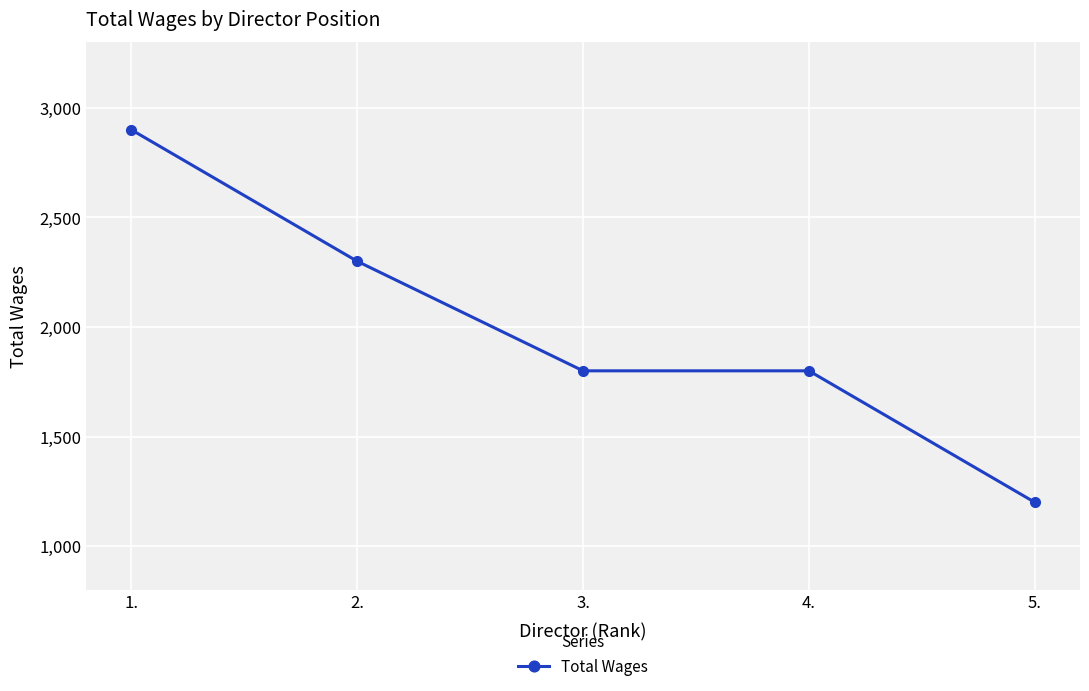

The chart shows a value of 830 at 5.. True or false?

False